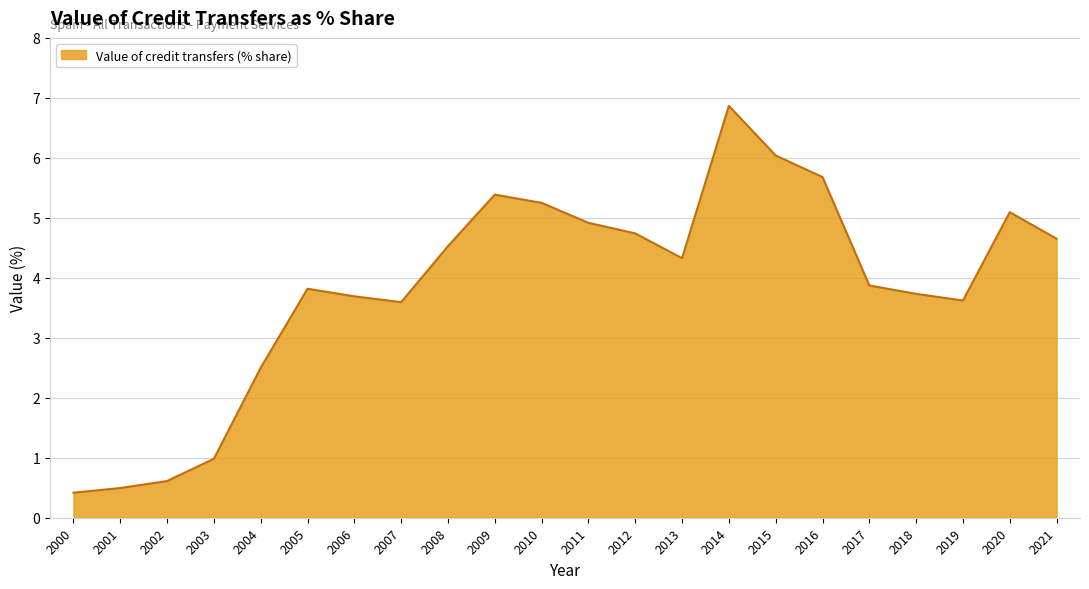

At which label does the data first exceed 4?

2008